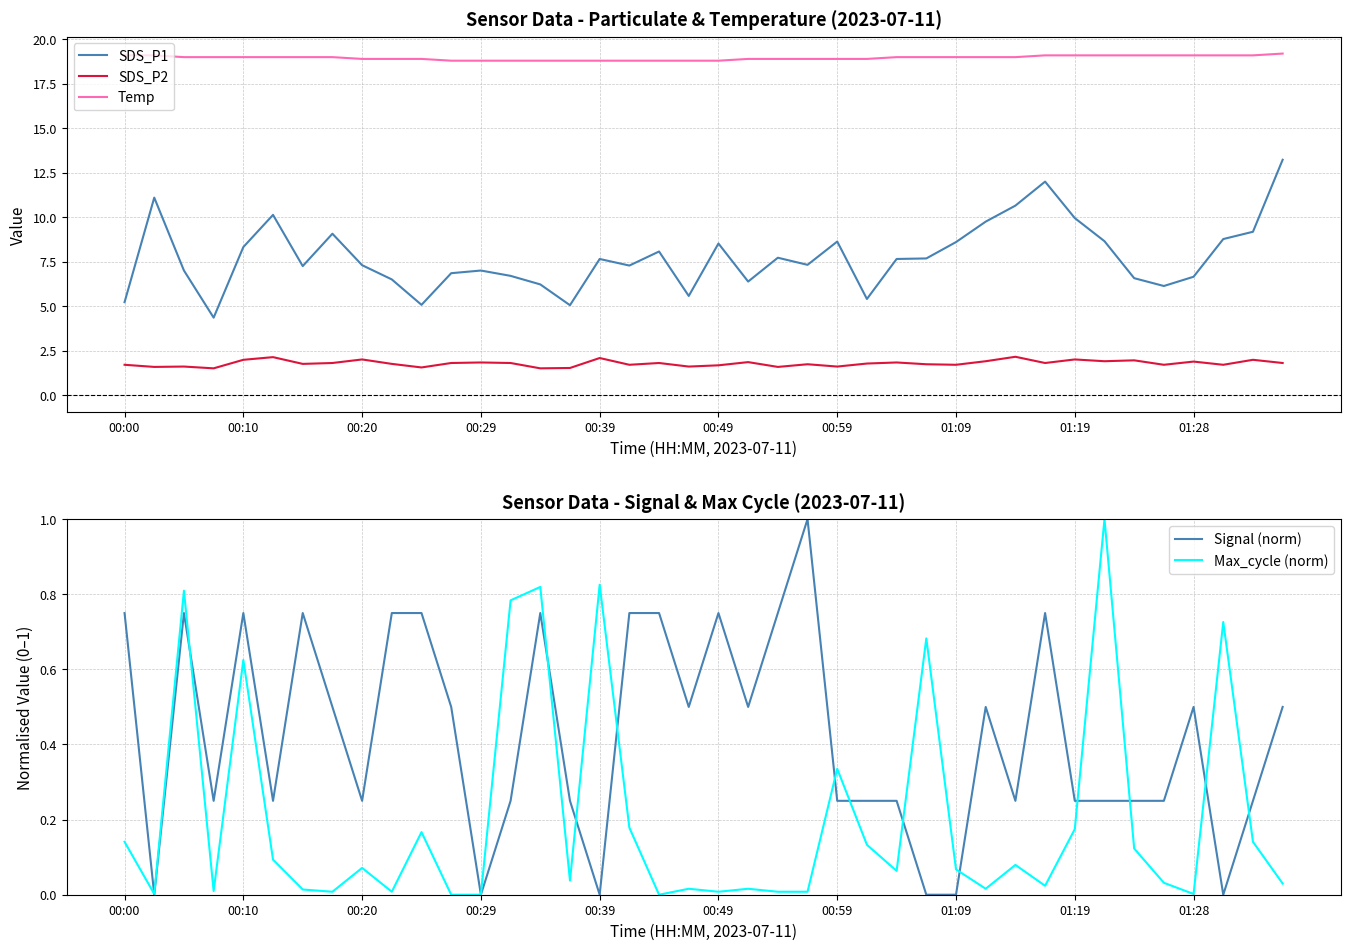

What is the value of the SDS_P1 point at the 14th from the left?

6.7